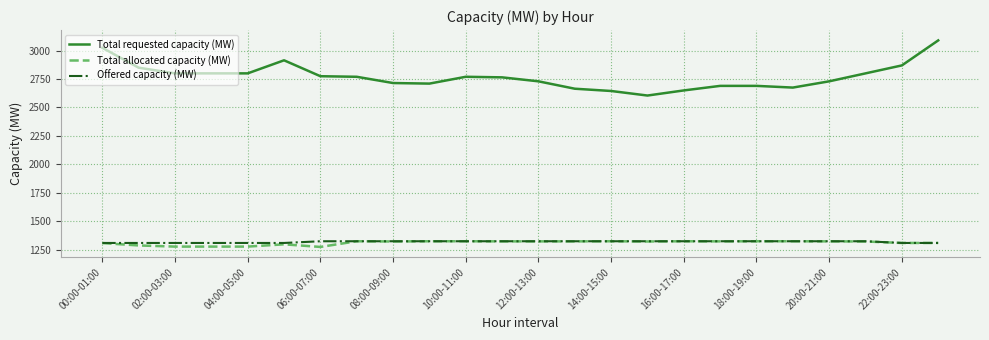

Which series has the largest range (max minus min)?

Total requested capacity (MW)